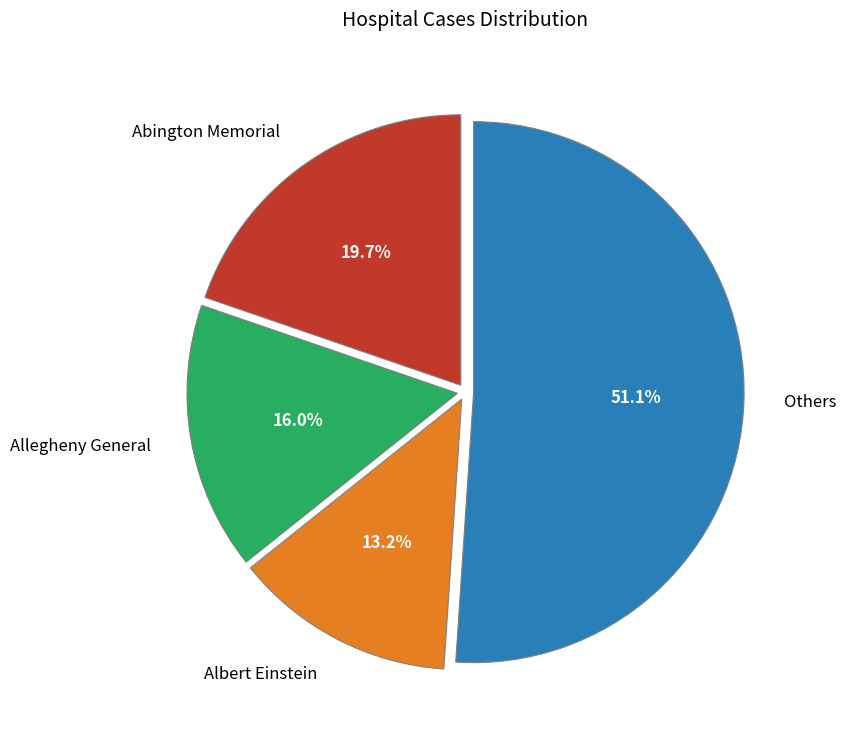

Approximately how many times larger is the value at Others compared to Abington Memorial?

2.6